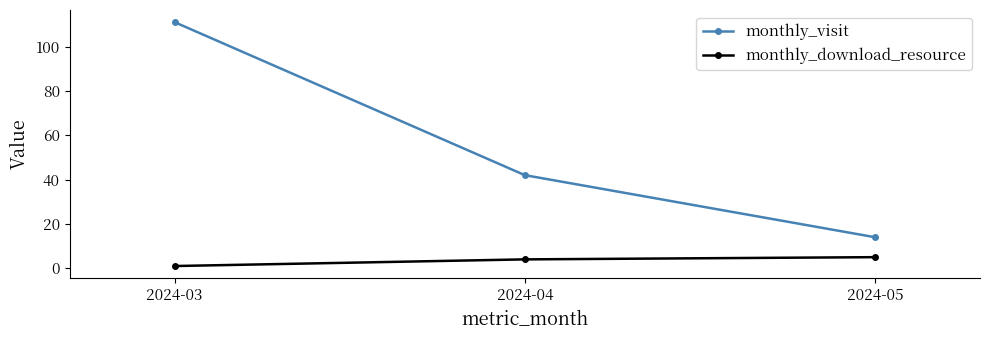

Reading left to right, transcribe all the data shown in this chart.

monthly_visit: 2024-03=111	2024-04=42	2024-05=14
monthly_download_resource: 2024-03=1	2024-04=4	2024-05=5